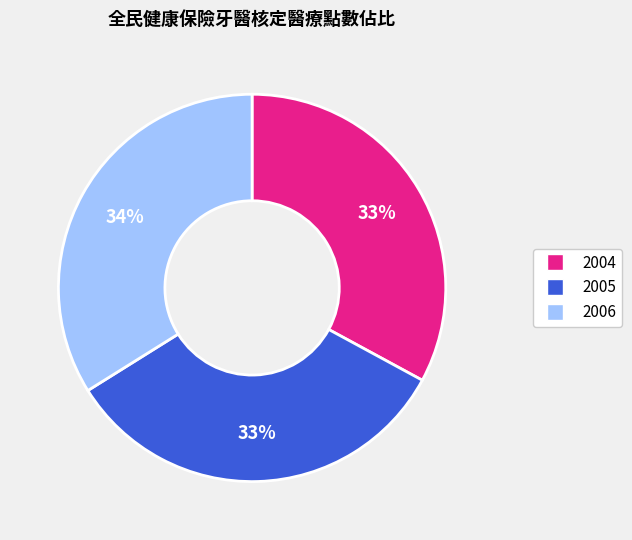

To the nearest percent, what is the difference between the largest and smallest slice percentages?

1%